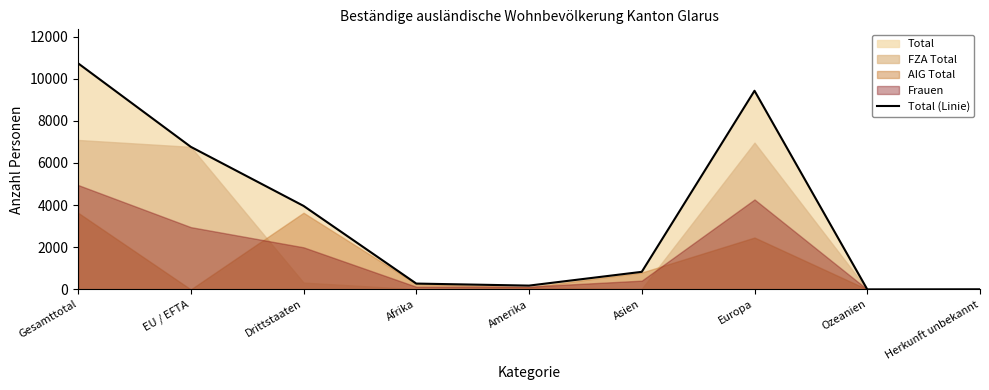

What is the difference between the maximum and minimum values?

10730